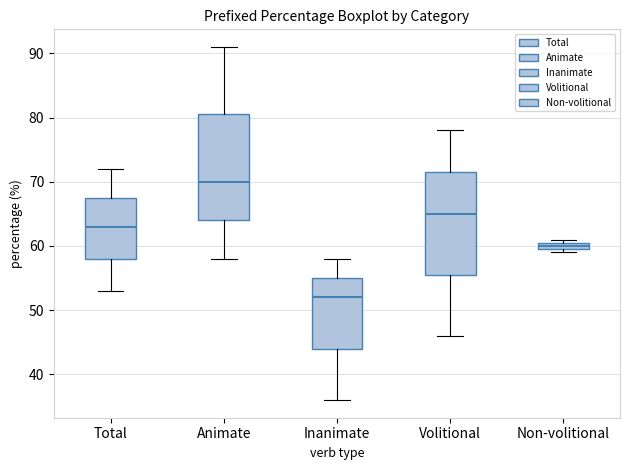

Where is the upper edge of the box for Non-volitional on the y-axis? The values are not printed on the chart, so give them approximately, as read against the axis.

61